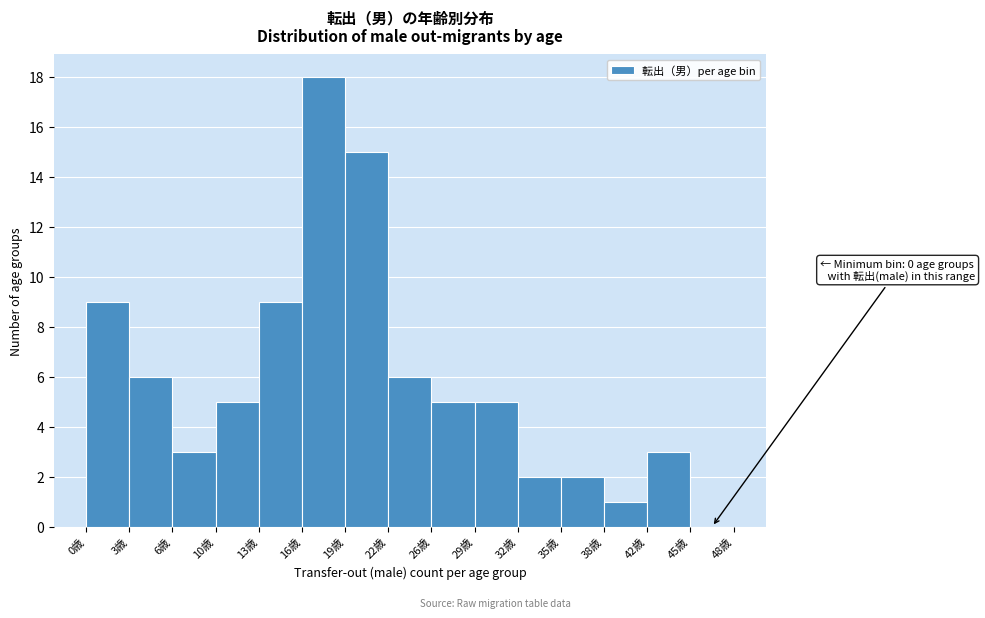

Over which range of the x-axis is the bar tallest?

16.0 to 19.2